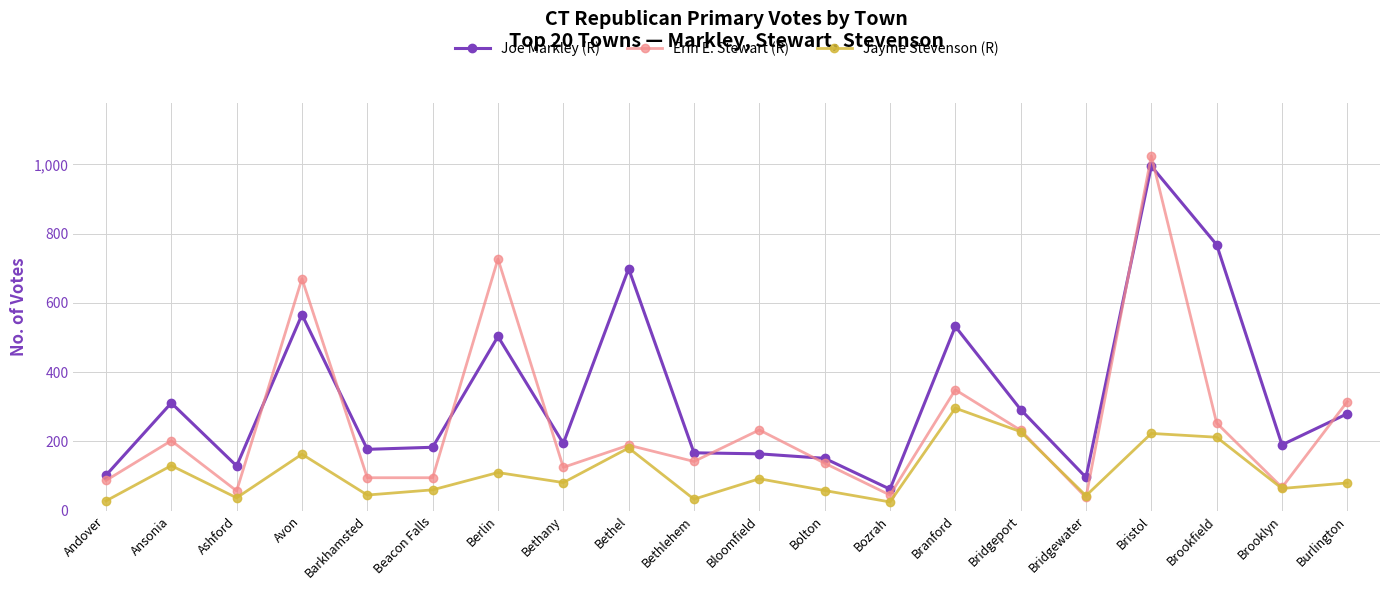

Where is the first local minimum for Jayme Stevenson (R)?

Ashford